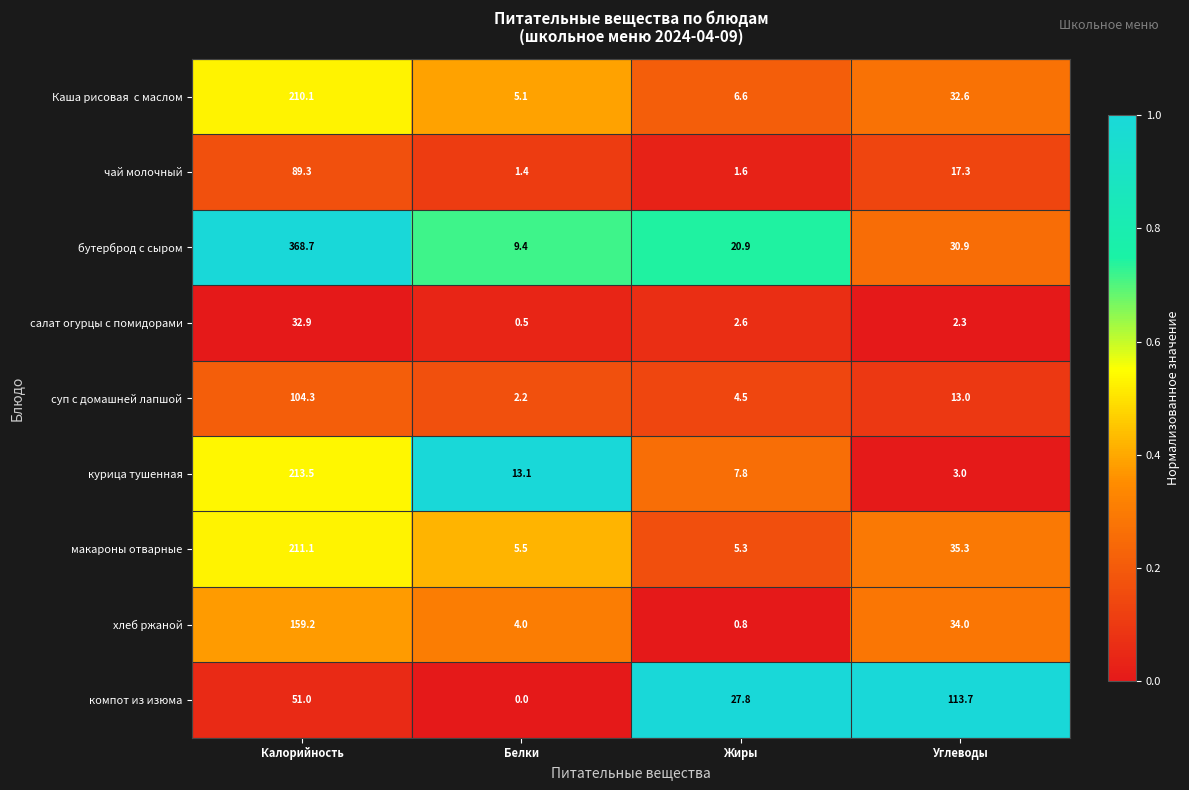

What is the approximate value of макароны отварные at Калорийность?

211.1